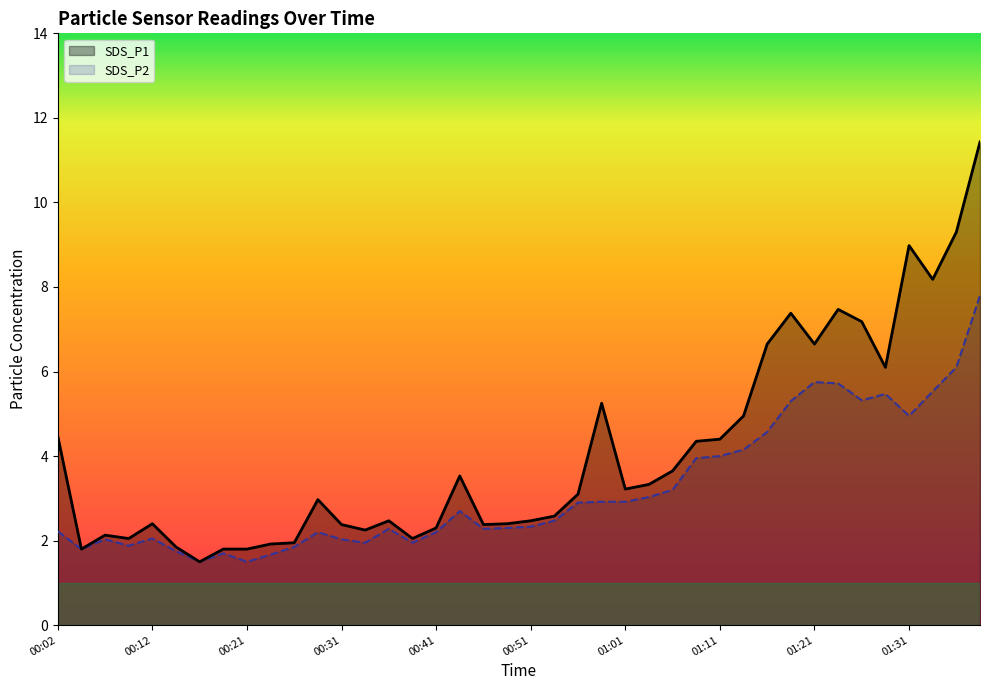

Is it true that SDS_P2 equals 1.4 at 00:31?

False